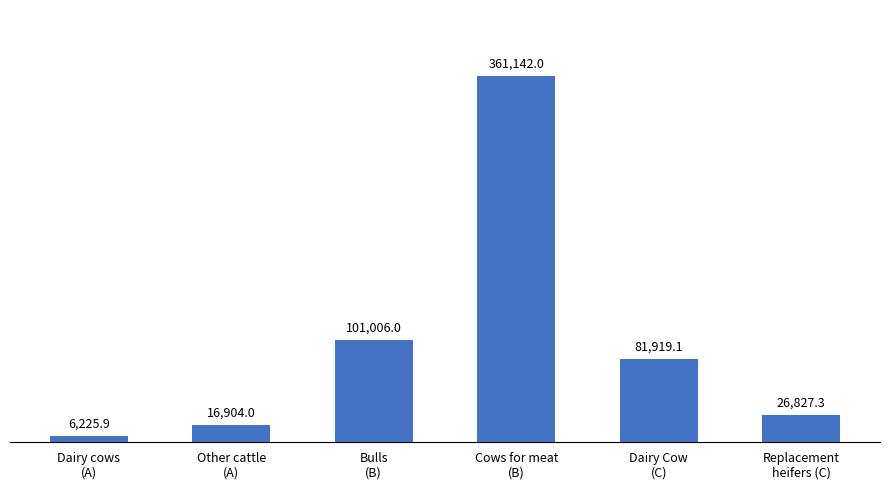

What is the change in value from Other cattle
(A) to Bulls
(B)?

+84102.0